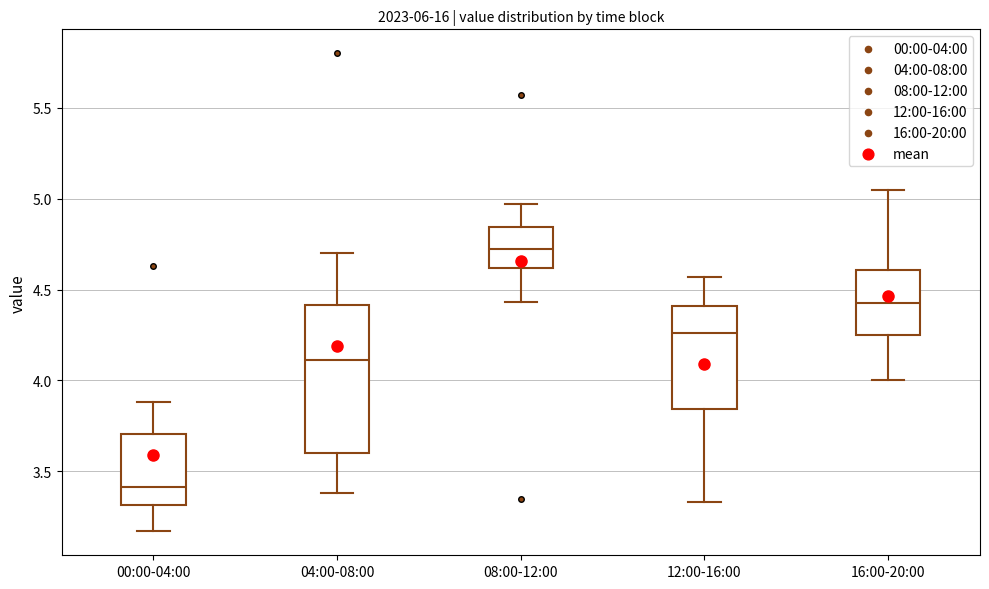

Which box's median line is the highest?

08:00-12:00